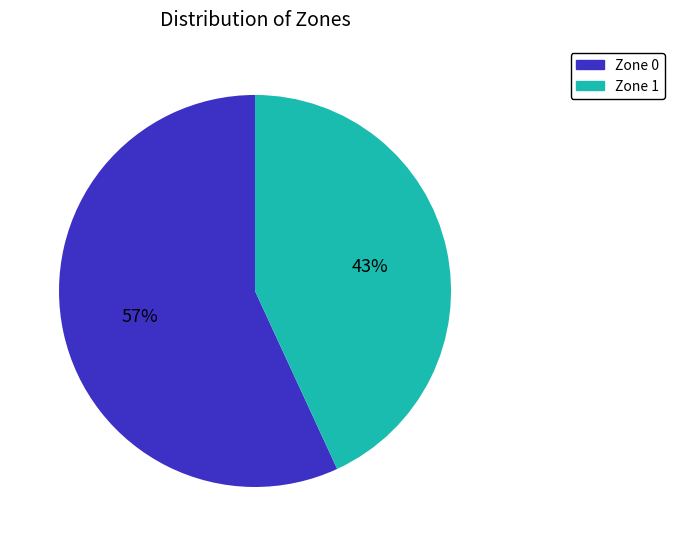

The Zone 0 slice represents 50% of the pie. True or false?

False